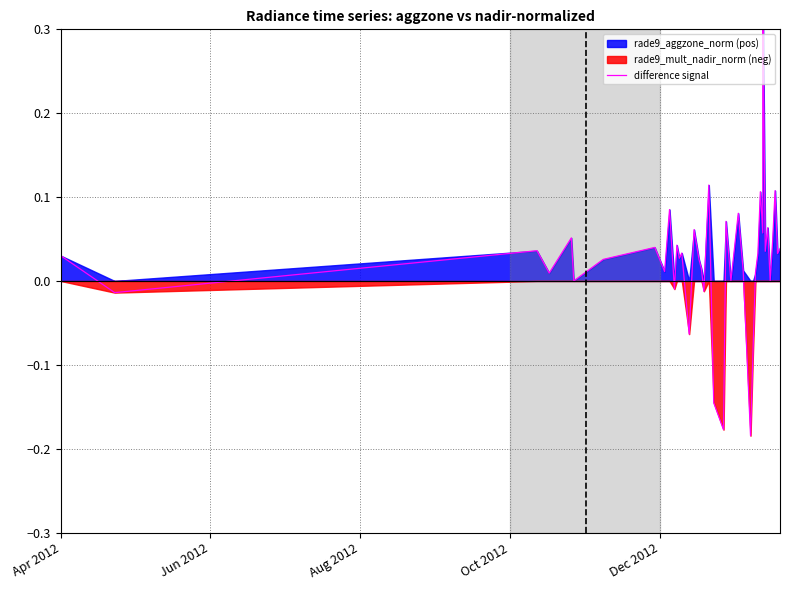

Does the chart have visible grid lines?

Yes